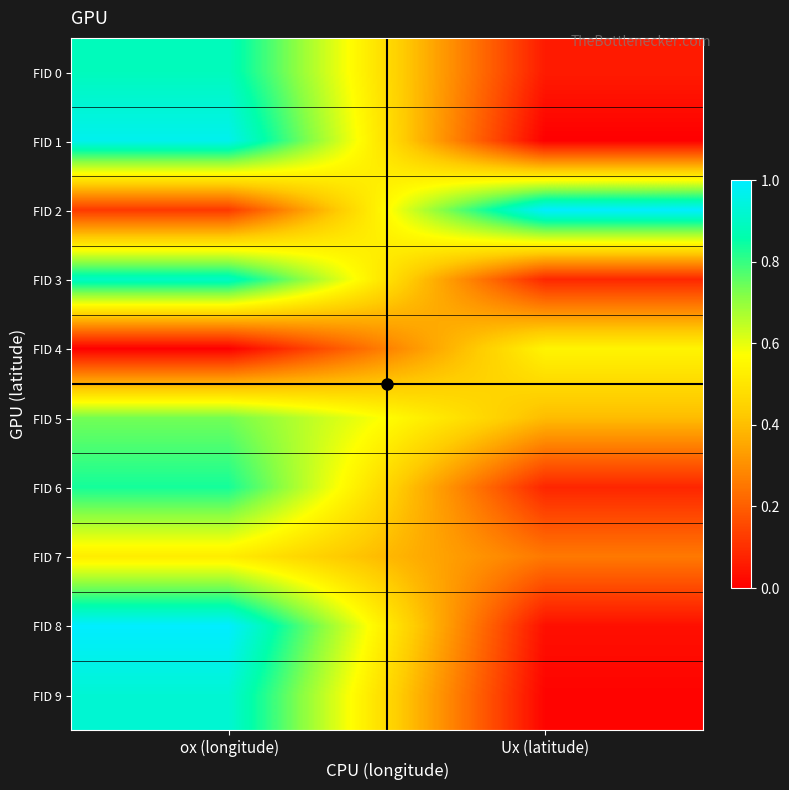

List the series in order of their peak value, lowest first.

FID 7, FID 4, FID 5, FID 6, FID 0, FID 3, FID 9, FID 1, FID 2, FID 8